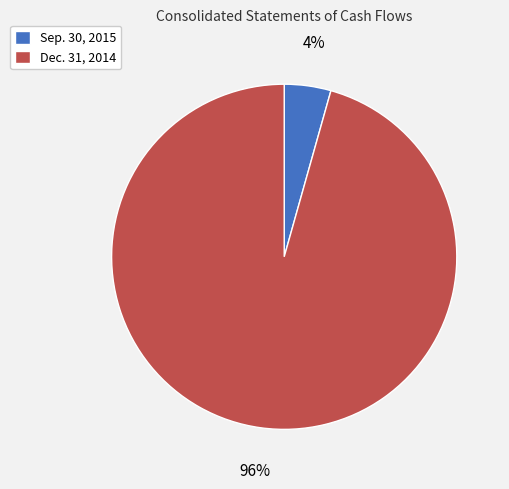

To the nearest percent, what is the average slice percentage?

50%